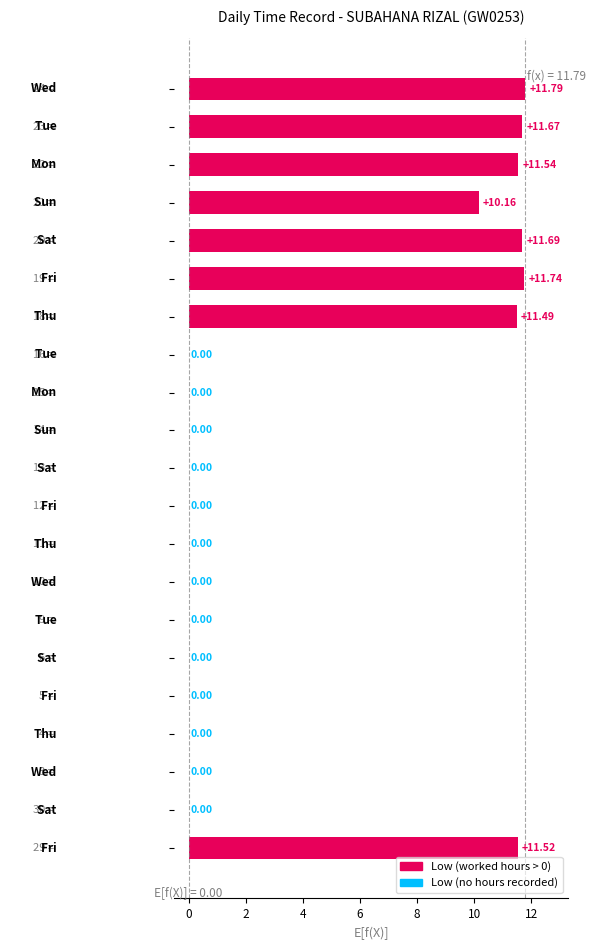

What is the sum of all values?

91.6